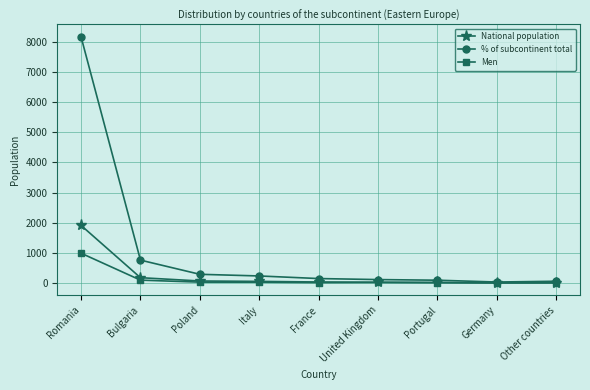

Count the number of categories in the chart.

9